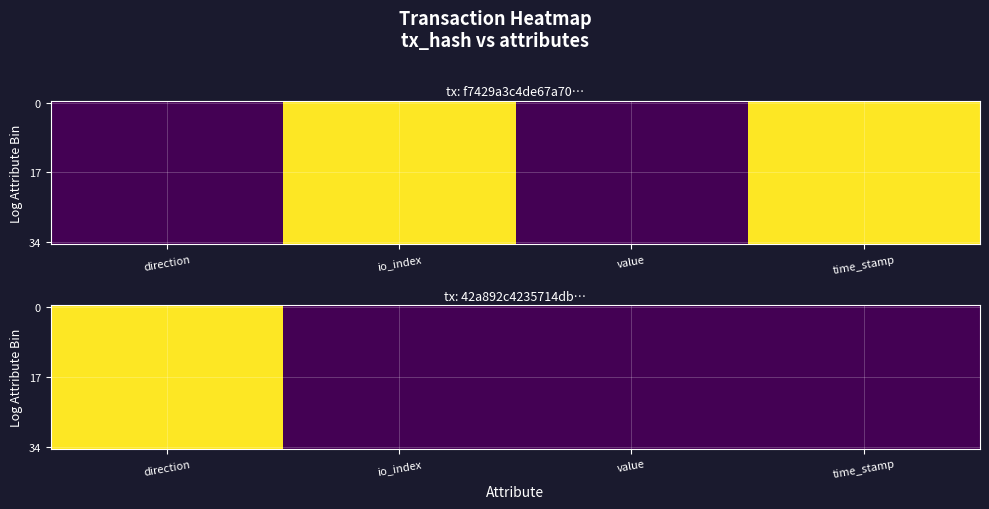

The value of 34 at io_index is -1. True or false?

False